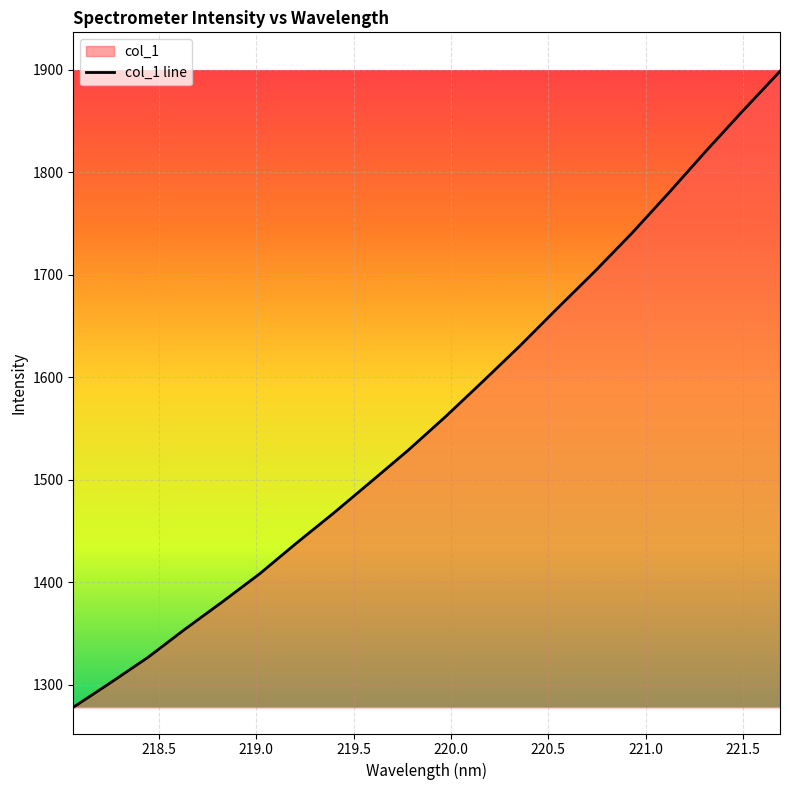

Reading left to right, transcribe all the data shown in this chart.

1278.1	1302.1	1326.7	1354.3	1380.9	1408.2	1438.4	1467.7	1498.2	1528.9	1561.6	1595.8	1630.6	1667.0	1702.7	1740.1	1779.7	1820.4	1860.0	1898.6